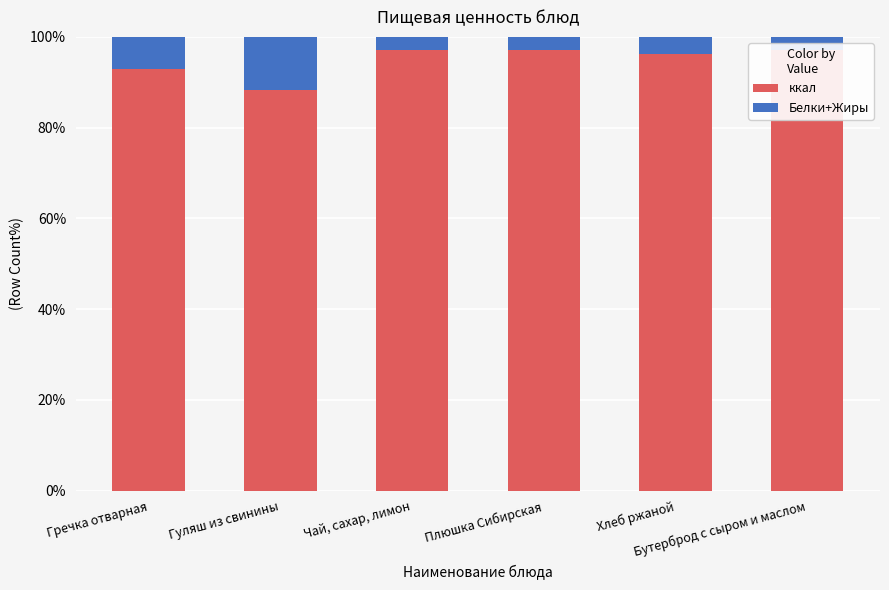

What is the value of the ккал bar at the 2nd from the left?

88.3